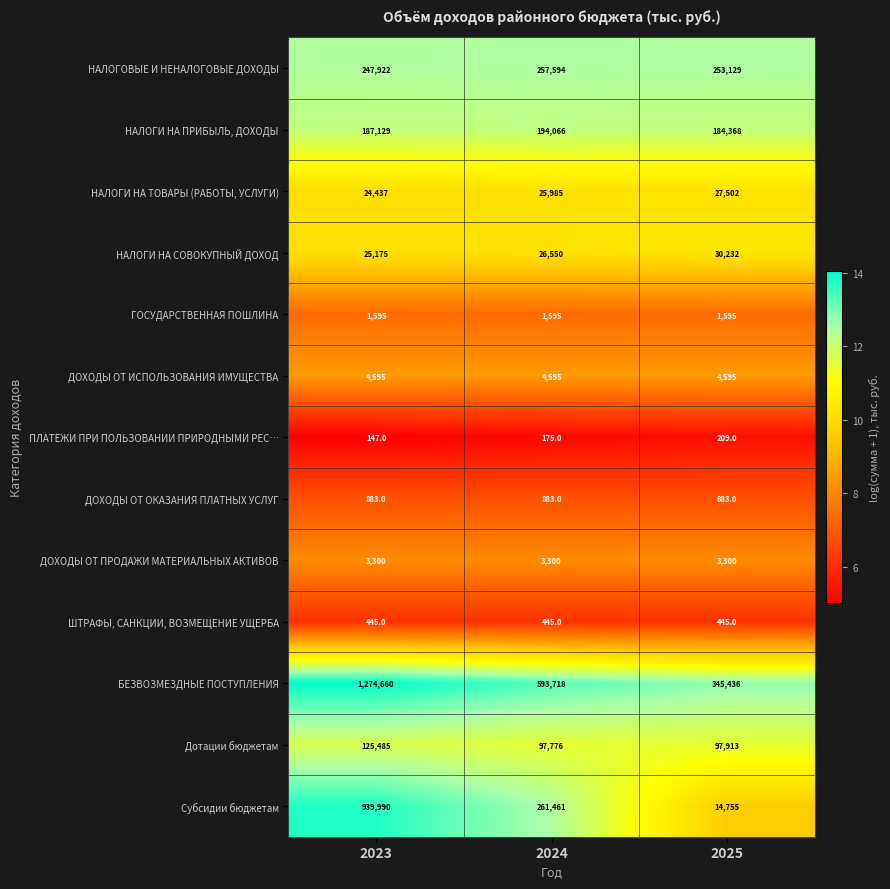

Which series has the widest spread of values?

БЕЗВОЗМЕЗДНЫЕ ПОСТУПЛЕНИЯ